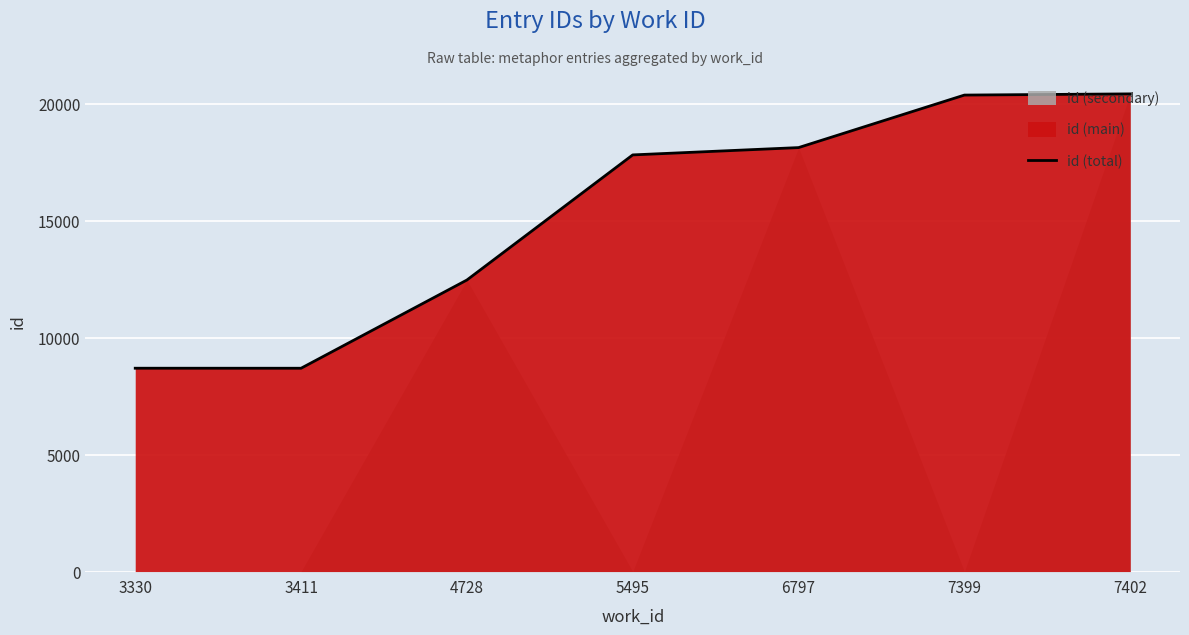

True or false: the data shows 30474 at 7402.

False